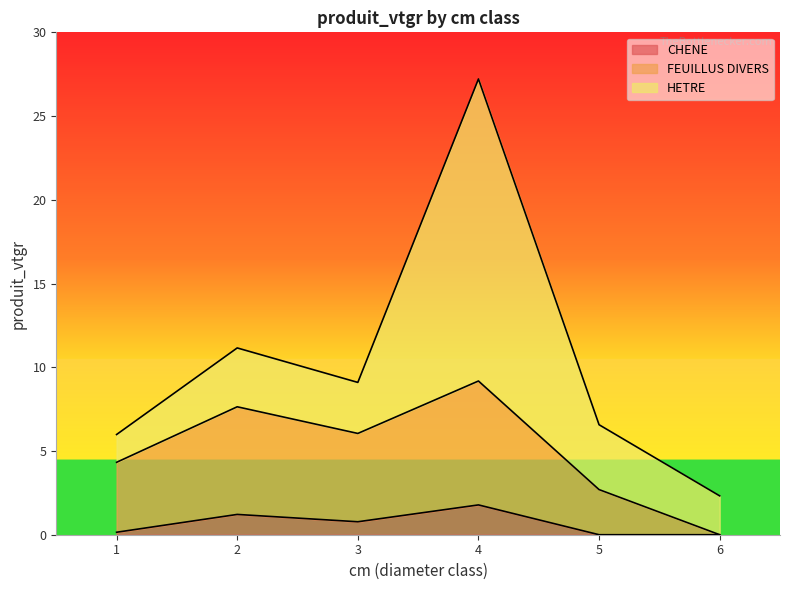

How many values in FEUILLUS DIVERS are above zero?

5